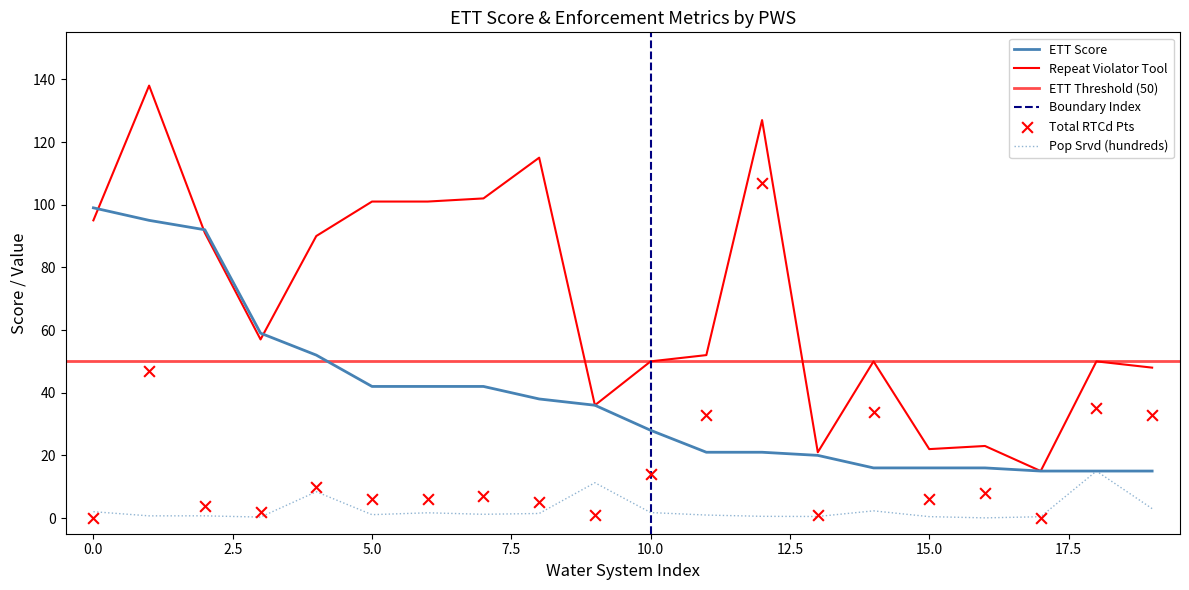

Which series has the widest spread of Y values?

Repeat Violator Tool